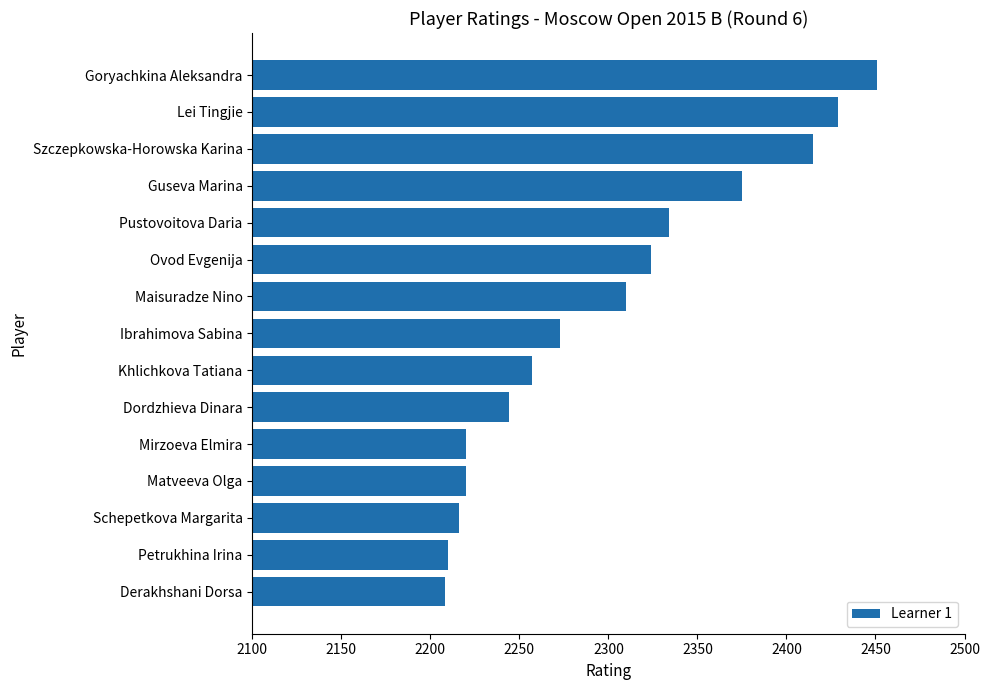

How many distinct data groups are displayed?

1